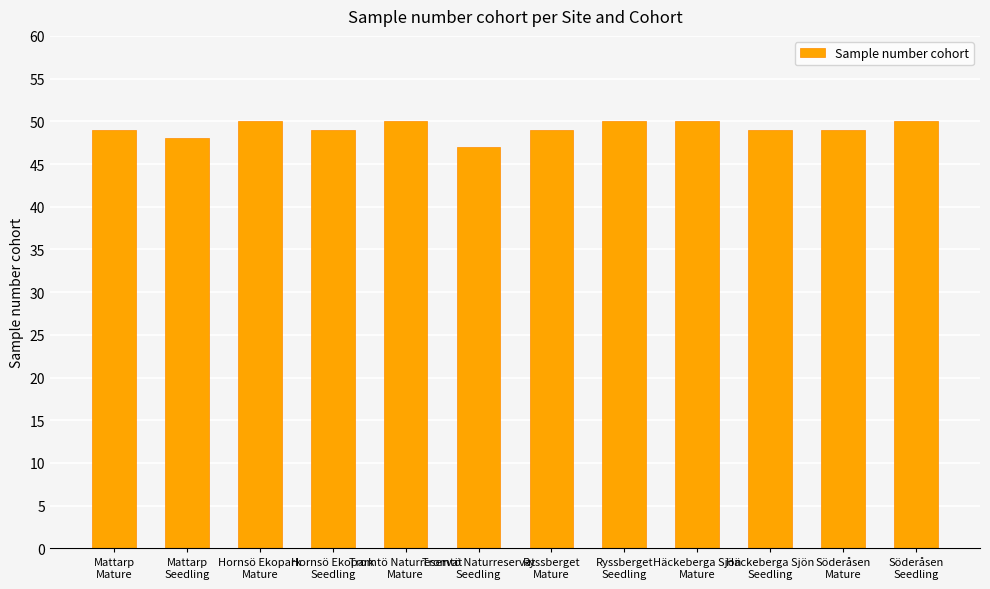

What is the smallest value displayed?

47